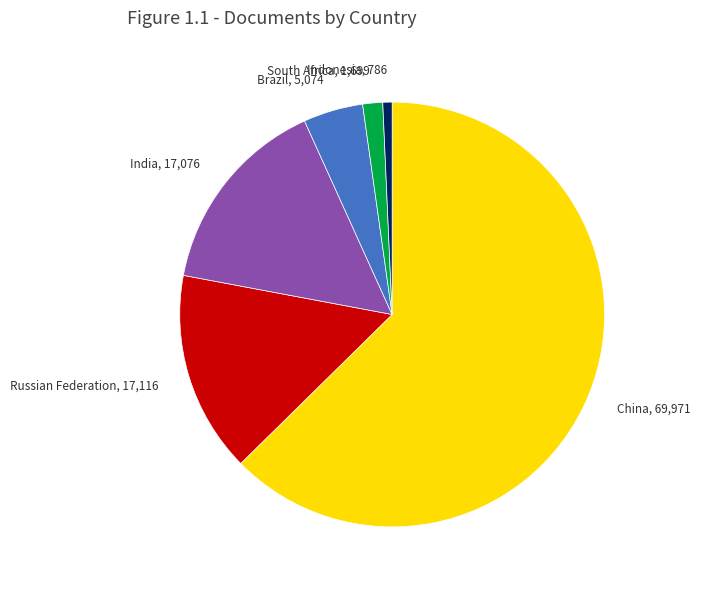

Which slice represents more than half of the pie?

China